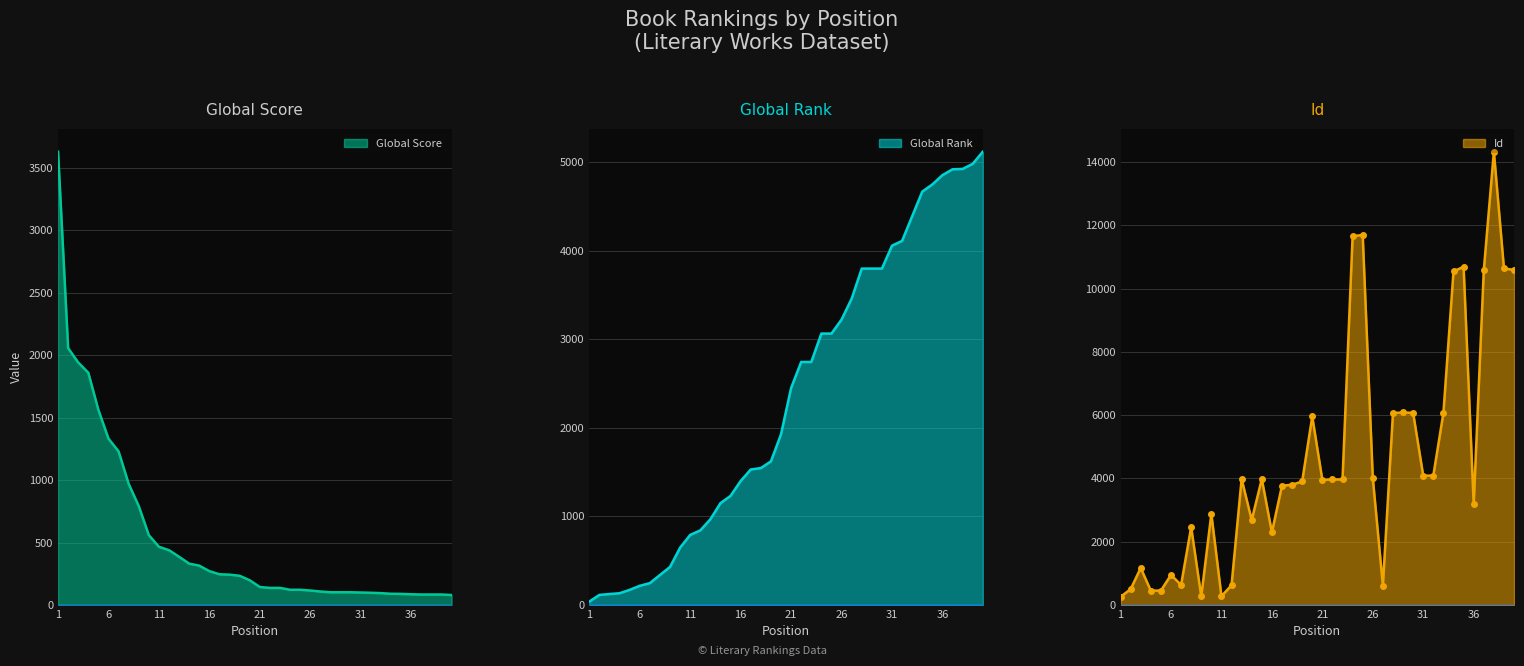

List the series in order of their overall mean, highest first.

Id, Global Rank, Global Score